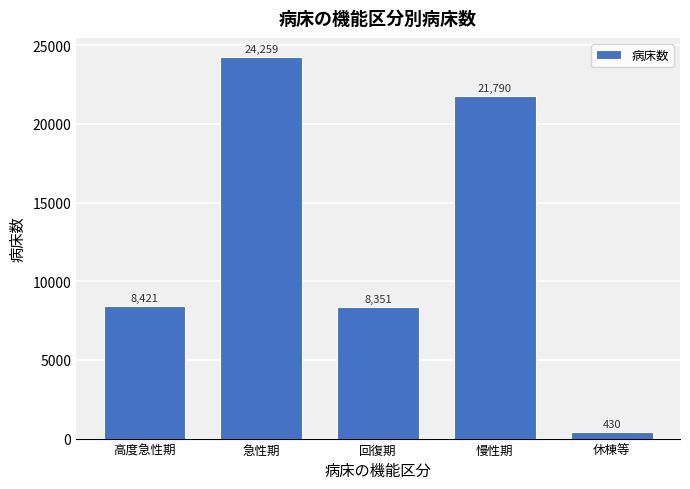

Reading right to left, transcribe all the data shown in this chart.

430	21790	8351	24259	8421